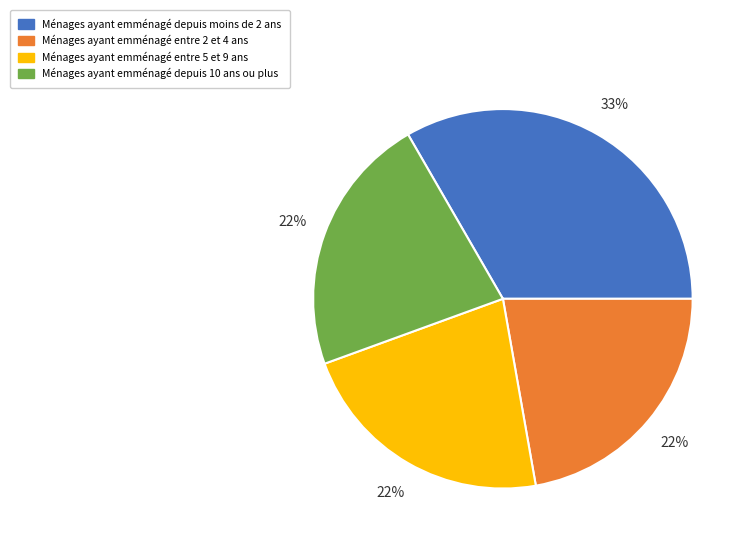

To the nearest percent, what is the average slice percentage?

25%